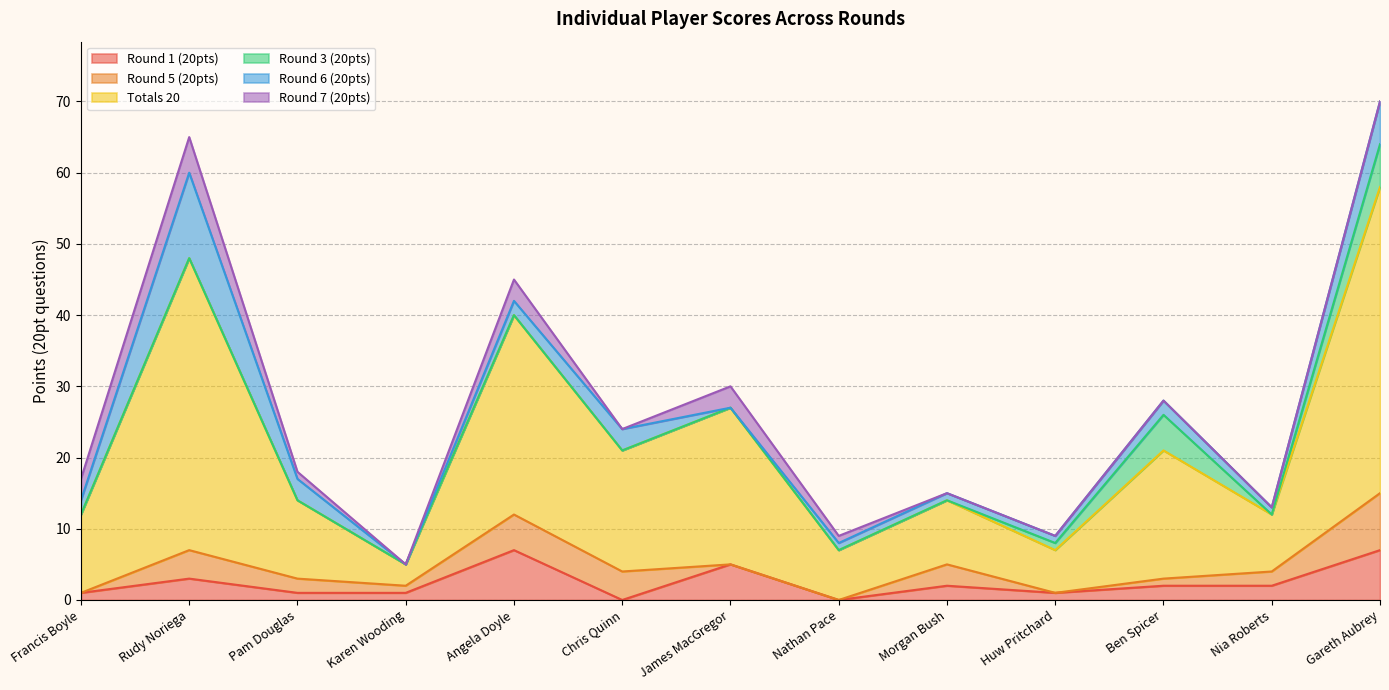

What is the label of the 5th point from the right?

Morgan Bush